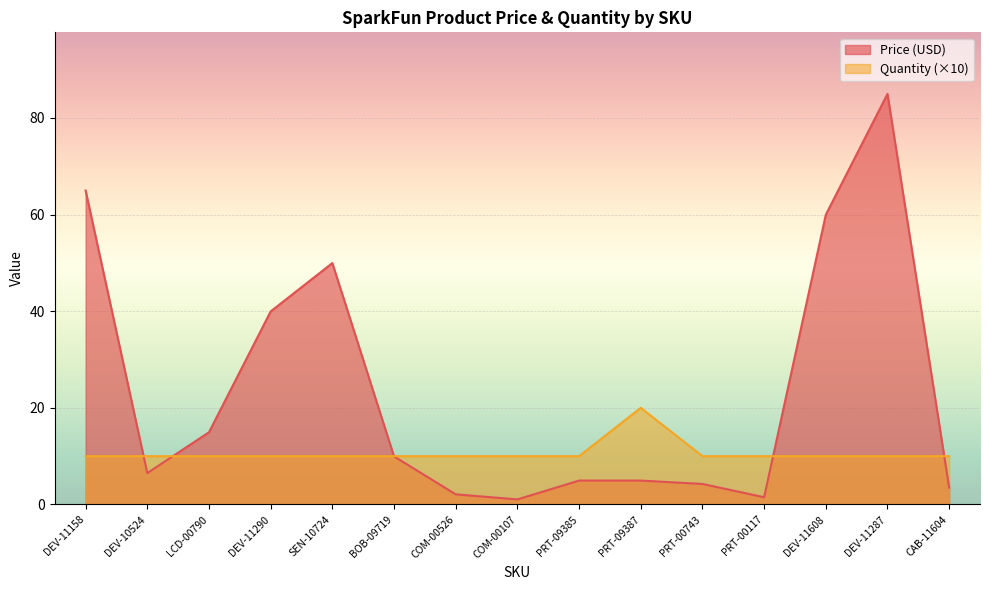

Which series ends up on top after the final intersection of Price (USD) and Quantity?

Quantity